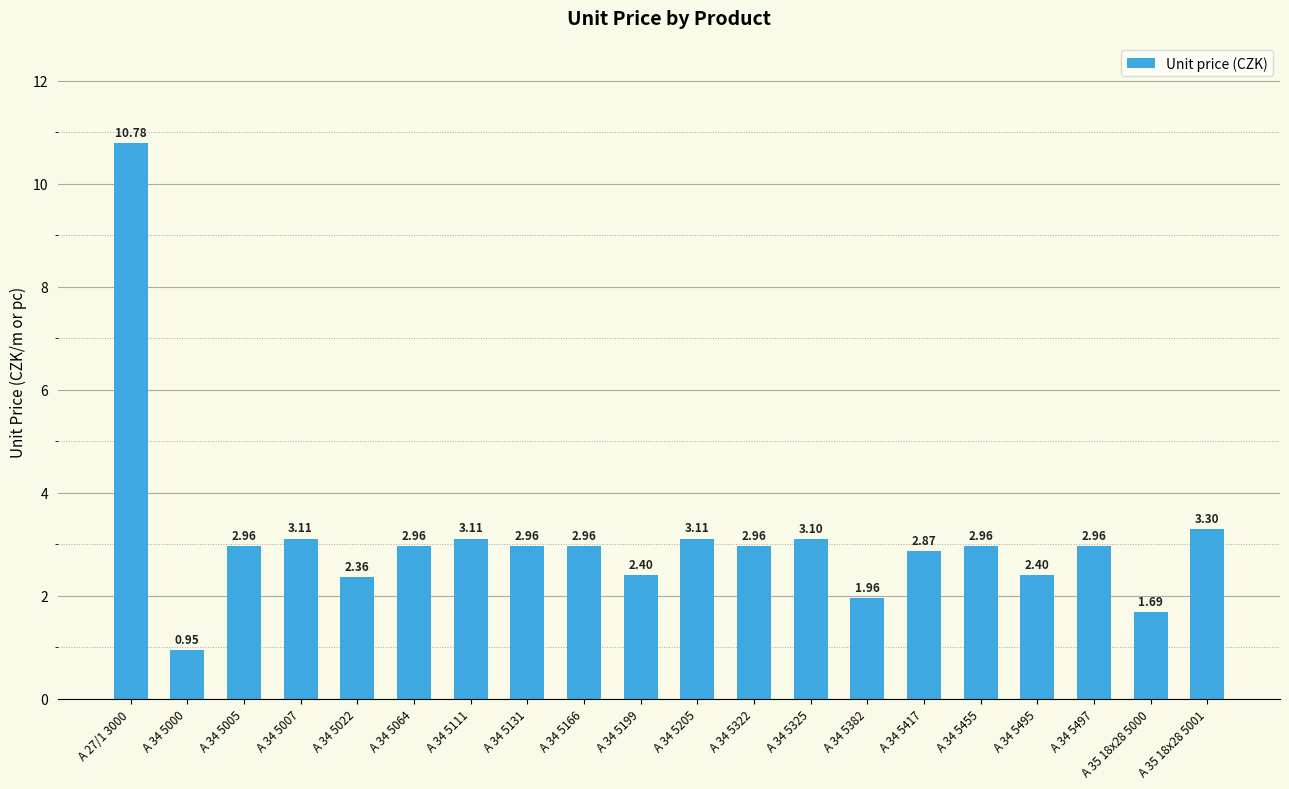

At which category does the chart reach its minimum across all series?

A 34 5000